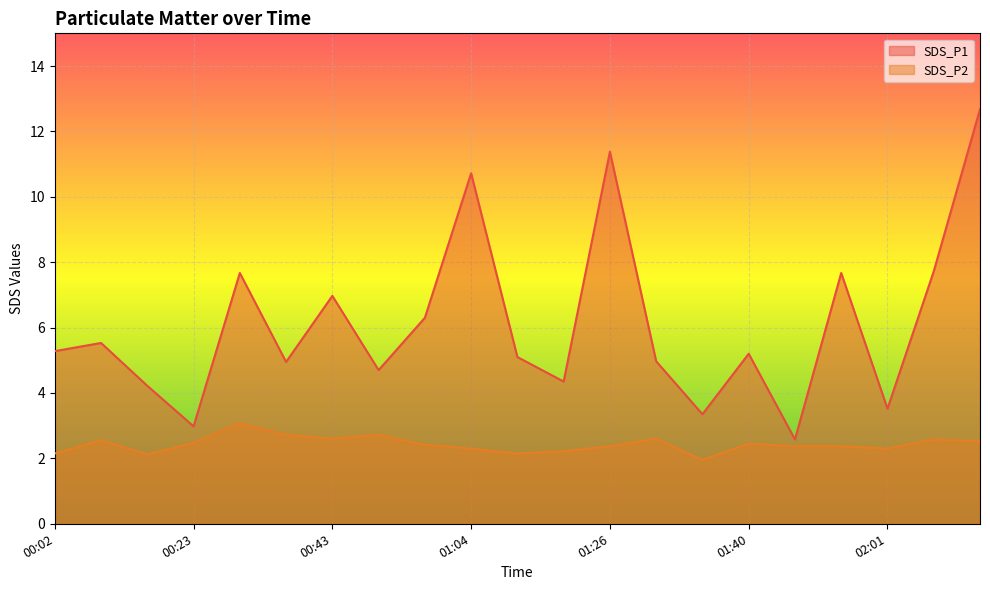

What is the difference between the SDS_P2 values at 00:02 and 02:15?

0.4